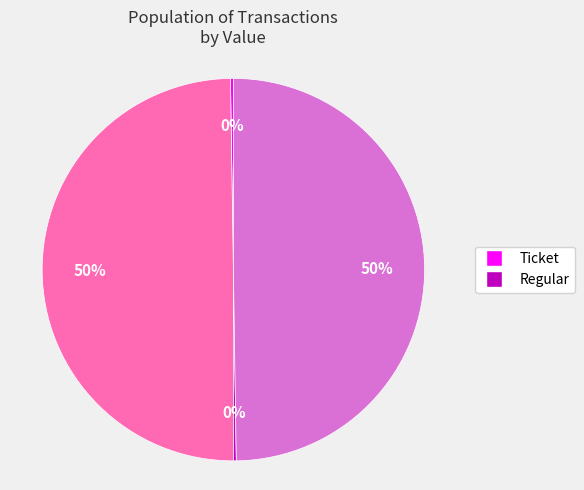

To the nearest percent, what is the average slice percentage?

25%